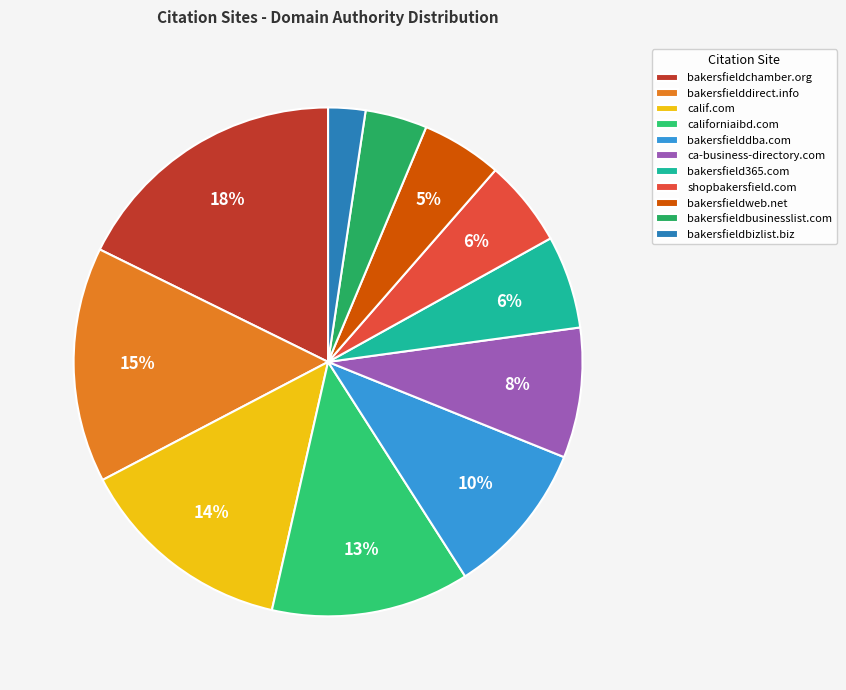

Which has a higher value, ca-business-directory.com or bakersfielddirect.info?

bakersfielddirect.info